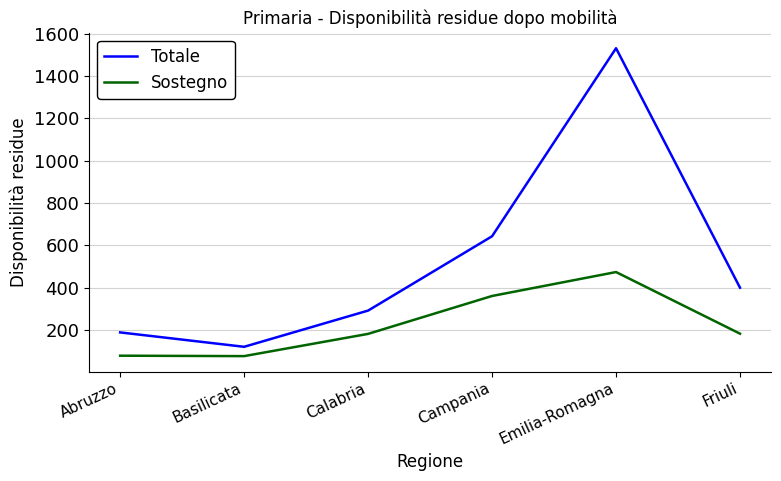

True or false: Sostegno has a value of 183 at Friuli.

True